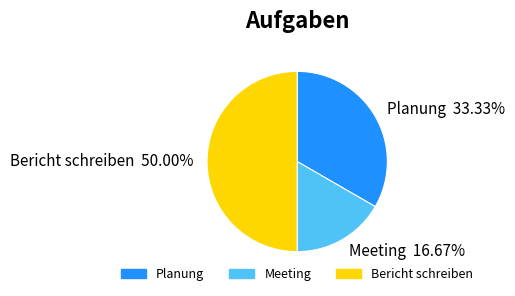

True or false: Bericht schreiben accounts for 50% of the total.

True